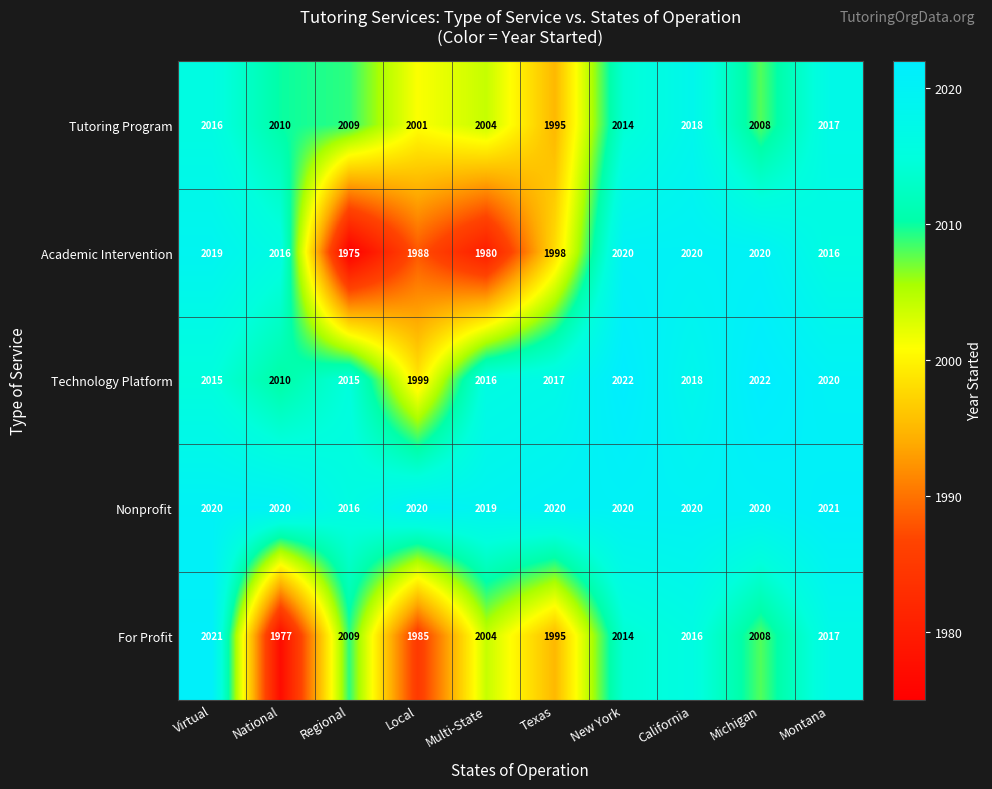

What is the greatest value displayed?

2022